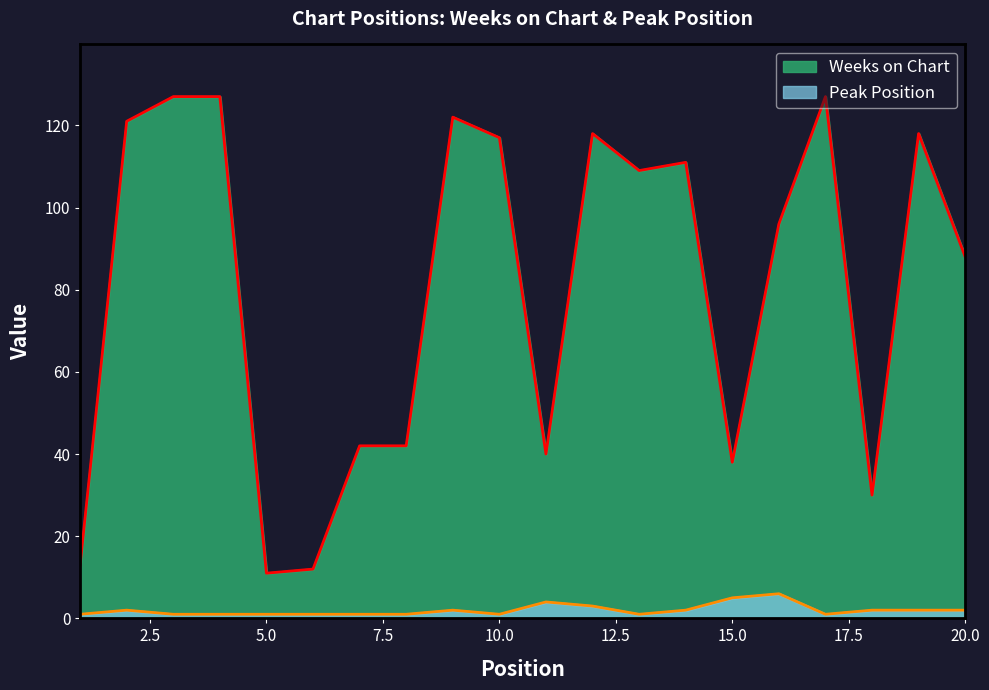

At how many categories does at least one series exceed 115?

8